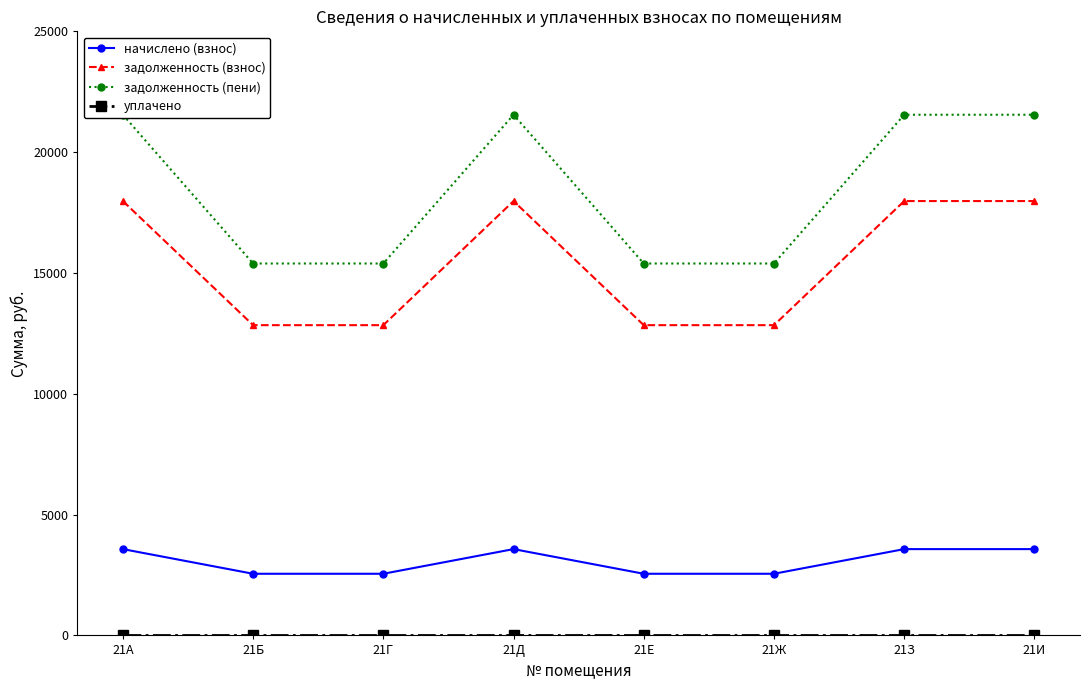

Rank the series by their maximum value, from highest to lowest.

задолженность (пени), задолженность (взнос), начислено (взнос), уплачено